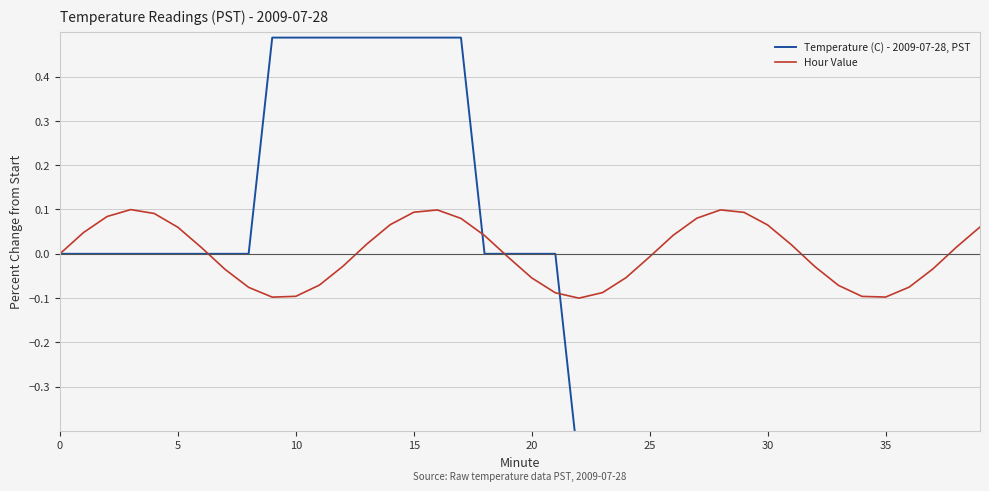

Which has a higher value, 34 or 16?

16